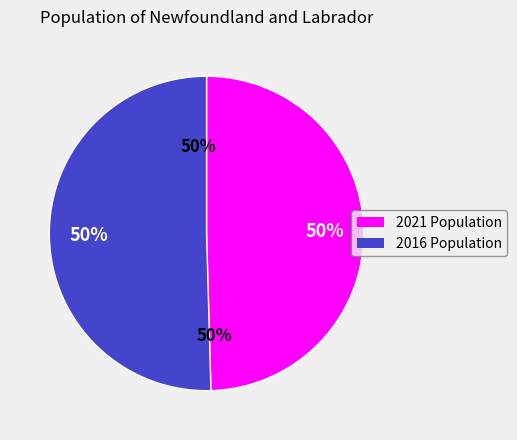

Between Newfoundland and Labrador (2021) and Newfoundland and Labrador (2016), which is larger?

Newfoundland and Labrador (2016)